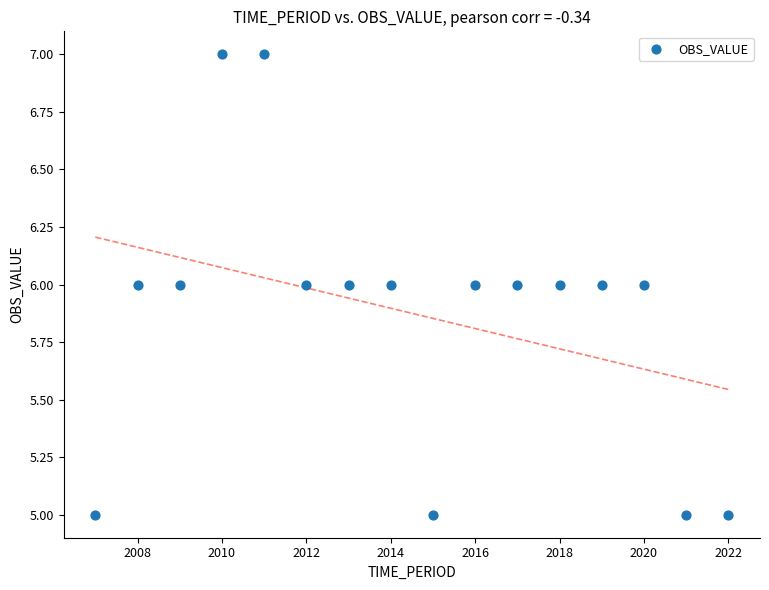

What is the range of X values (max minus min)?

15